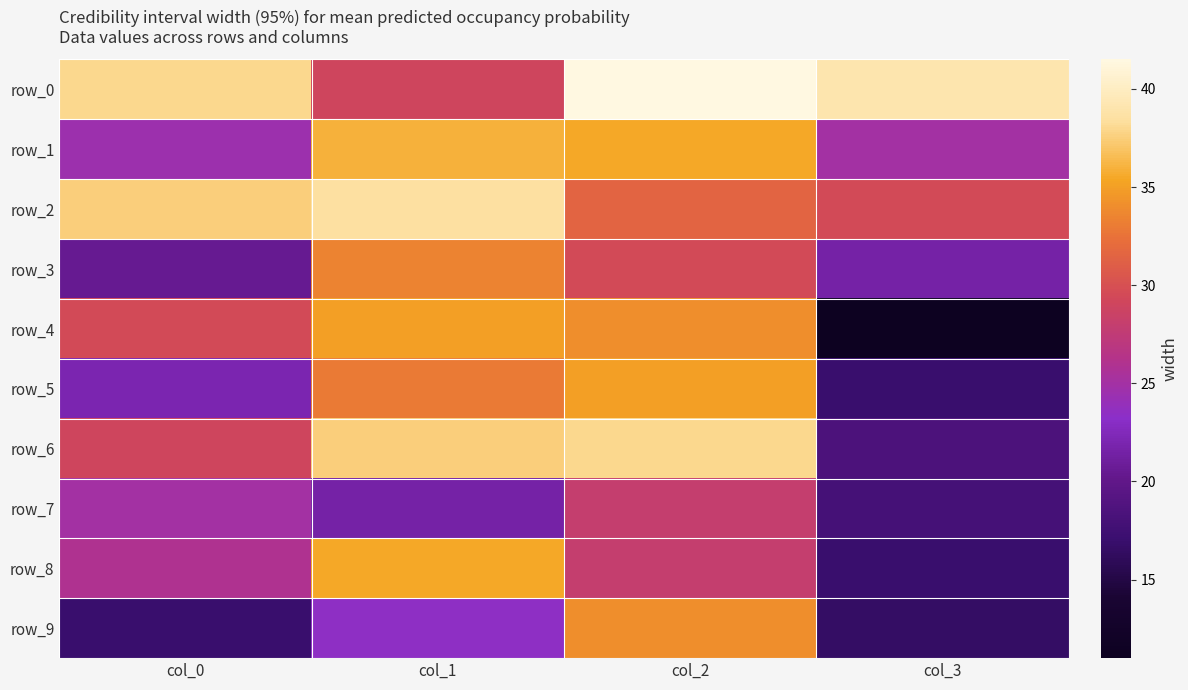

Reading right to left, list all the values displayed in this chart.

row_0: 39.0	41.5	29.0	38.0
row_1: 25.0	35.5	36.0	24.5
row_2: 29.5	31.5	38.5	37.5
row_3: 21.5	29.5	33.5	20.5
row_4: 11.0	34.0	35.0	29.5
row_5: 17.0	35.0	33.0	22.0
row_6: 18.5	38.0	37.5	29.0
row_7: 18.0	28.0	21.5	25.0
row_8: 17.0	28.0	35.5	26.0
row_9: 16.5	34.0	23.5	17.0